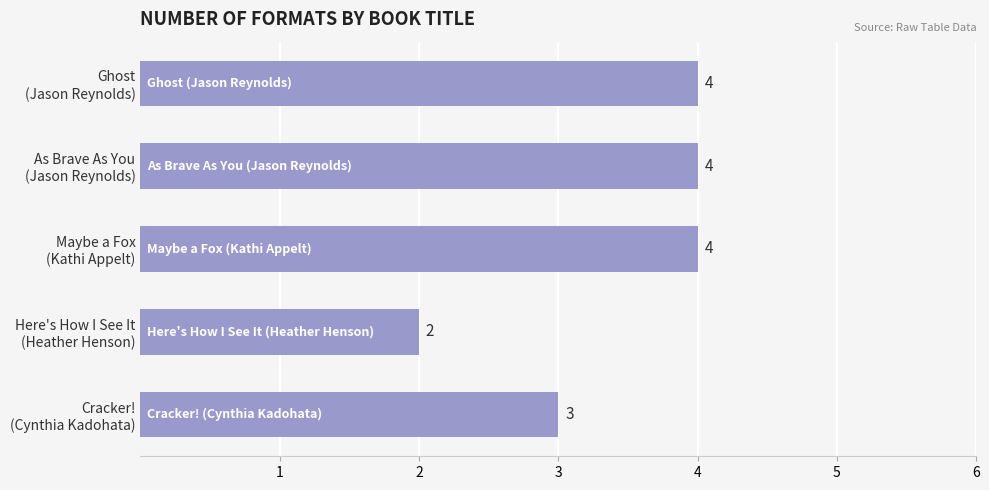

What is the average value?

3